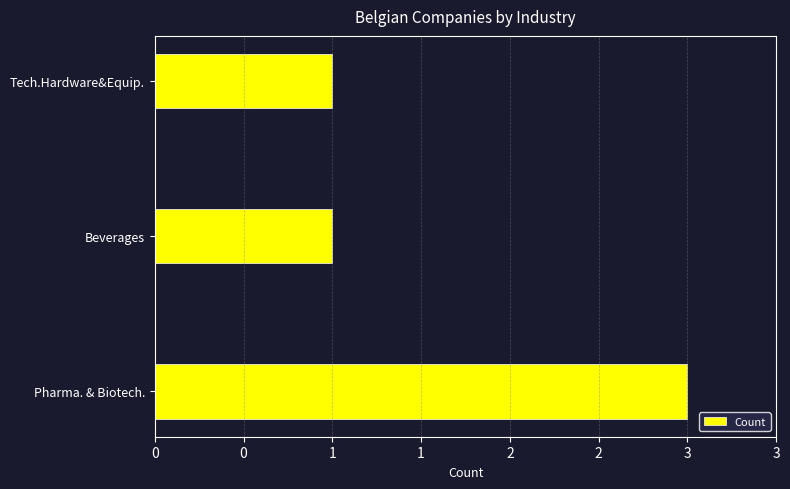

What is the minimum value shown in the chart?

1